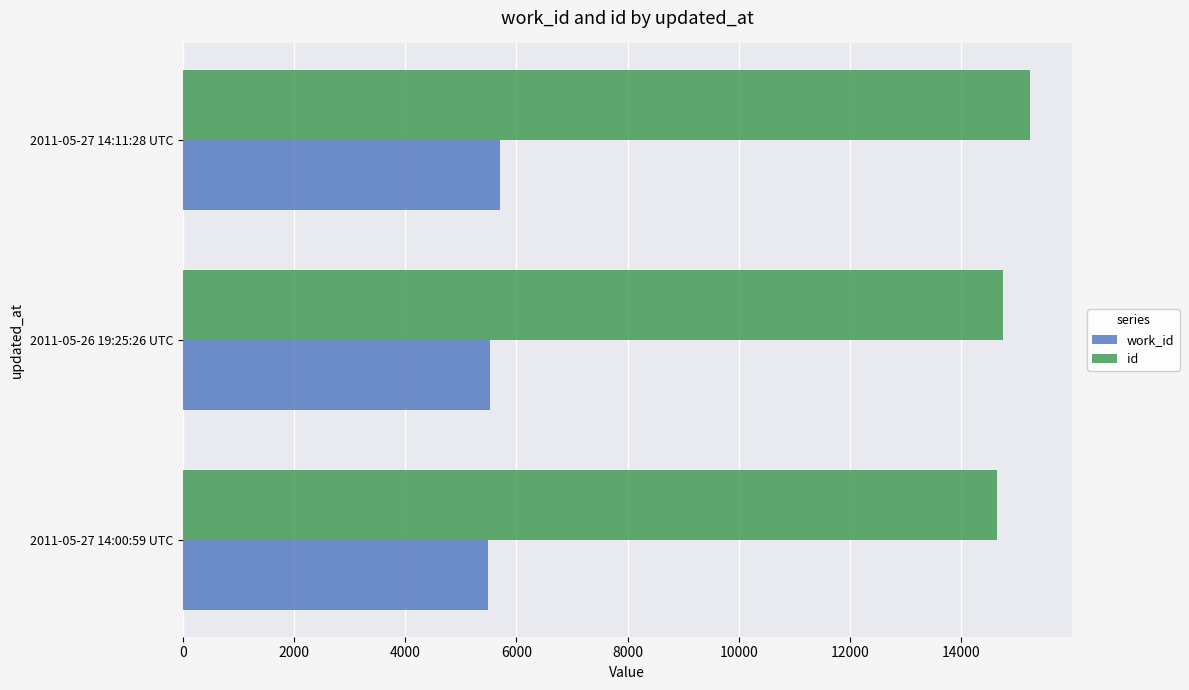

At which label is id closest to 14934?

2011-05-26 19:25:26 UTC